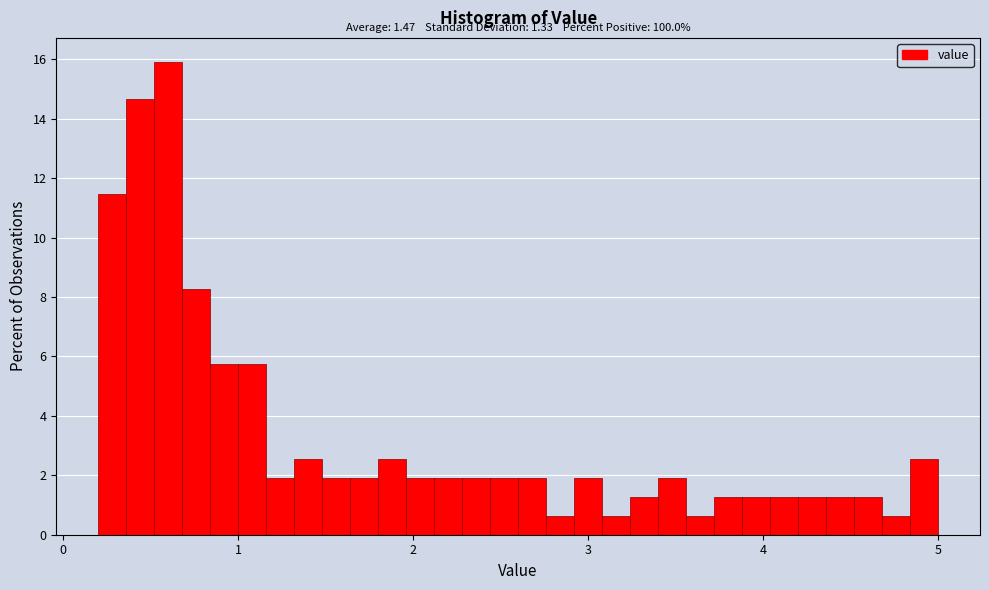

Read against the x-axis, roughly where is the centre of the tallest bar?

0.6